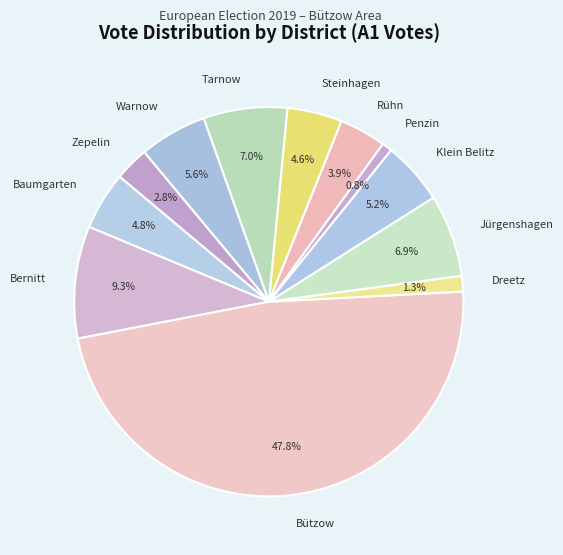

Is it true that Jürgenshagen is 7% of the pie?

True